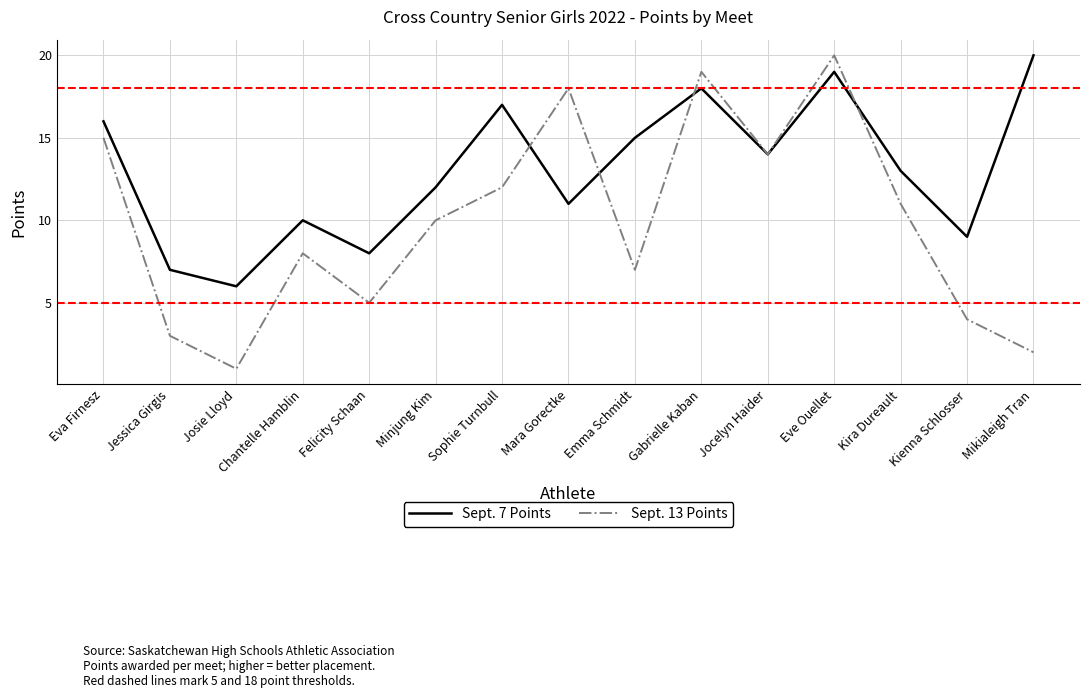

At which category is the sum across all series the highest?

Eve Ouellet